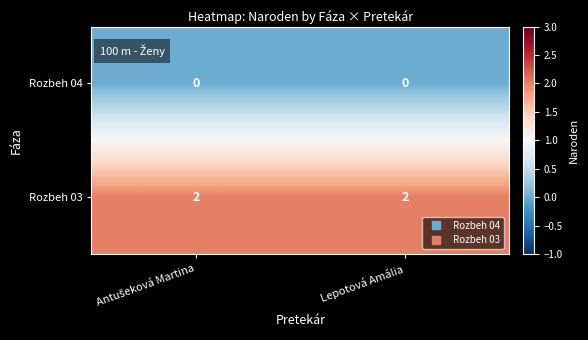

The value of Rozbeh 04 at Lepotová Amália is 0. True or false?

True